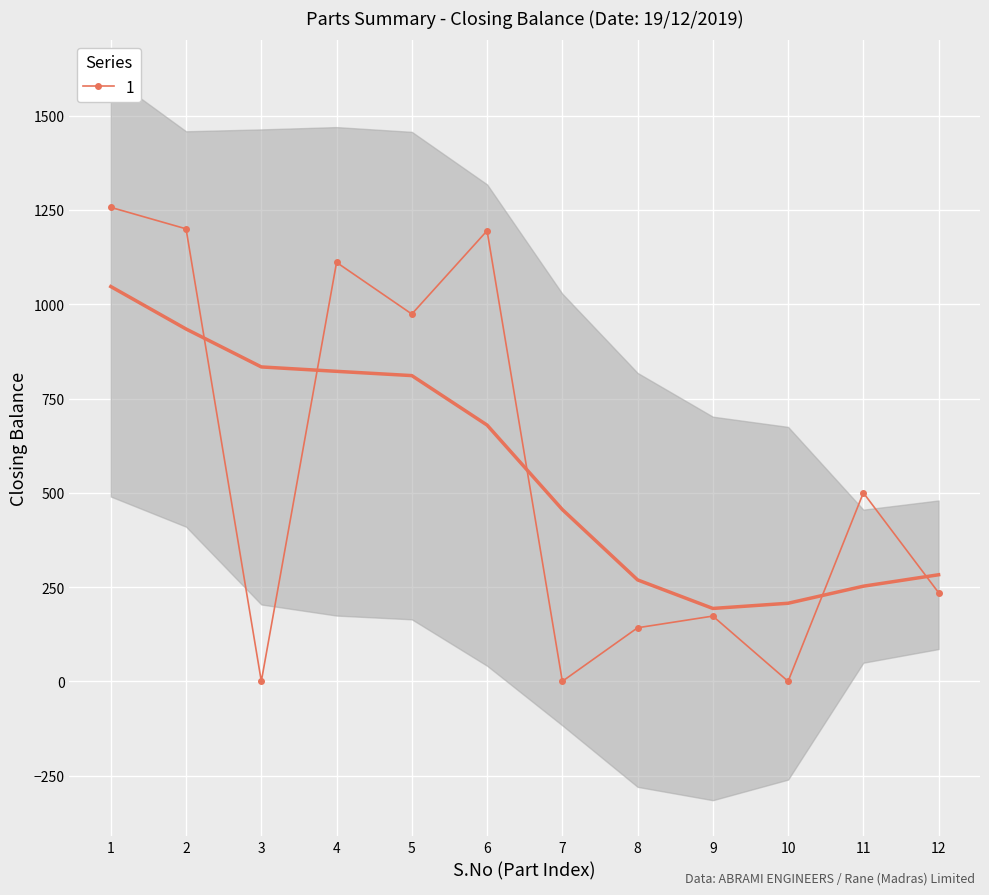

True or false: 1 has more than 1 interior local peaks.

True